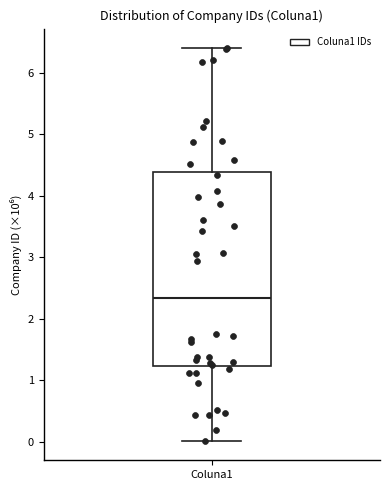

Transcribe this box plot: give where the median line is, the range the box spans, and where the two whiskers end, as read against the y-axis. The values are not printed on the chart, so give them approximately, as read against the axis.

median 2.3, box 1.2 to 4.4, whiskers 0.0 to 6.4